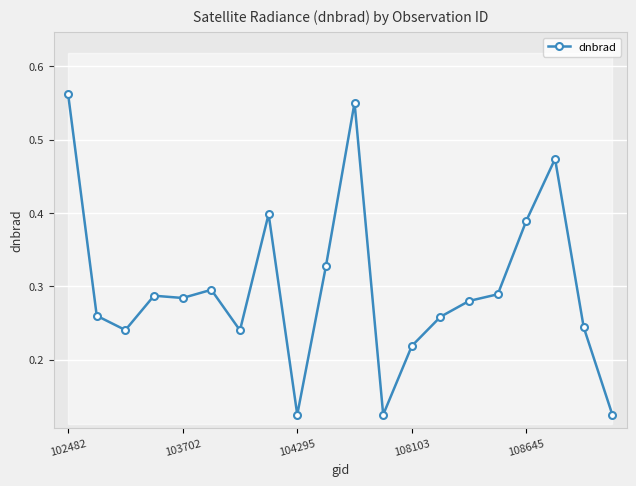

What is the difference between the values at 11 and 7?

0.3